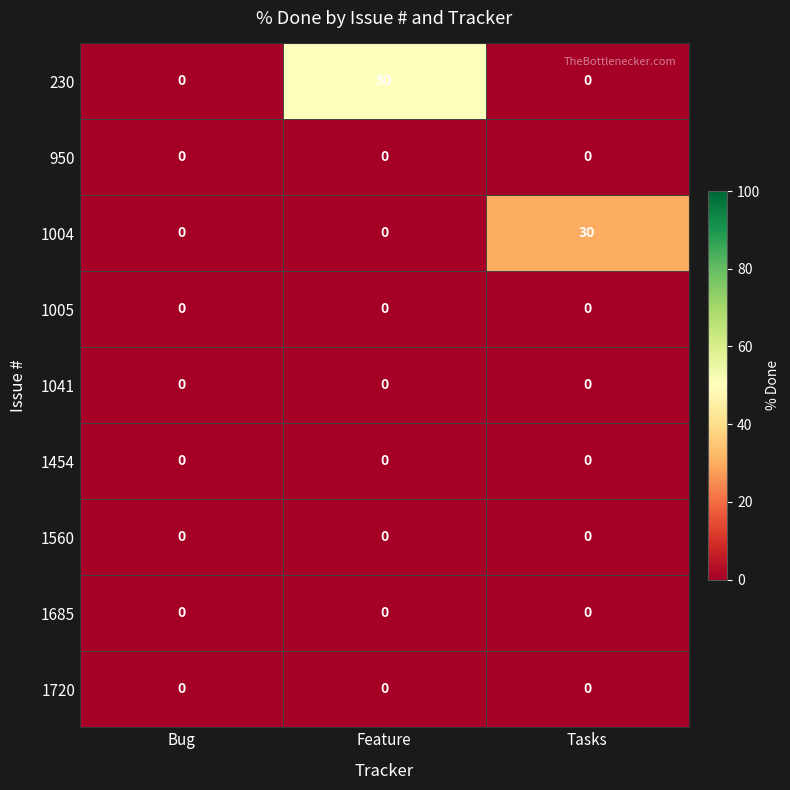

Which series has the largest total across all categories?

230